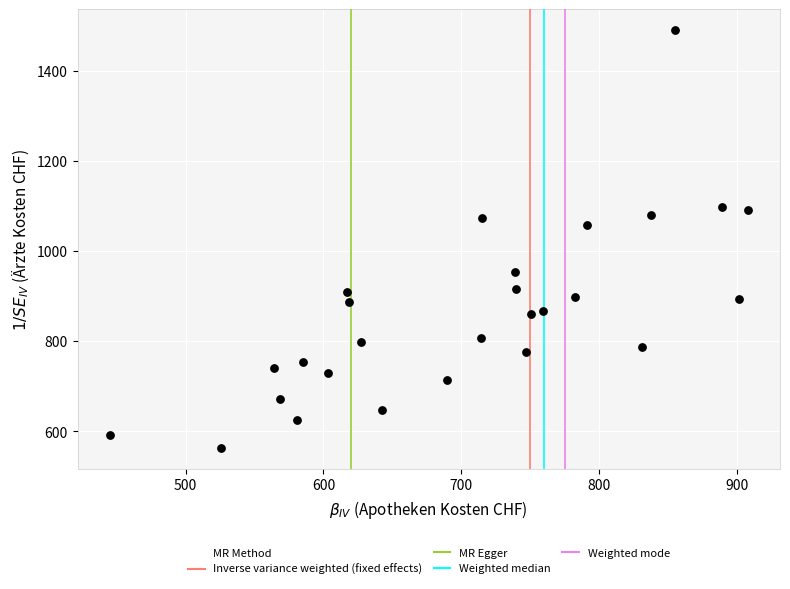

What is the range of Y values (max minus min)?

926.4